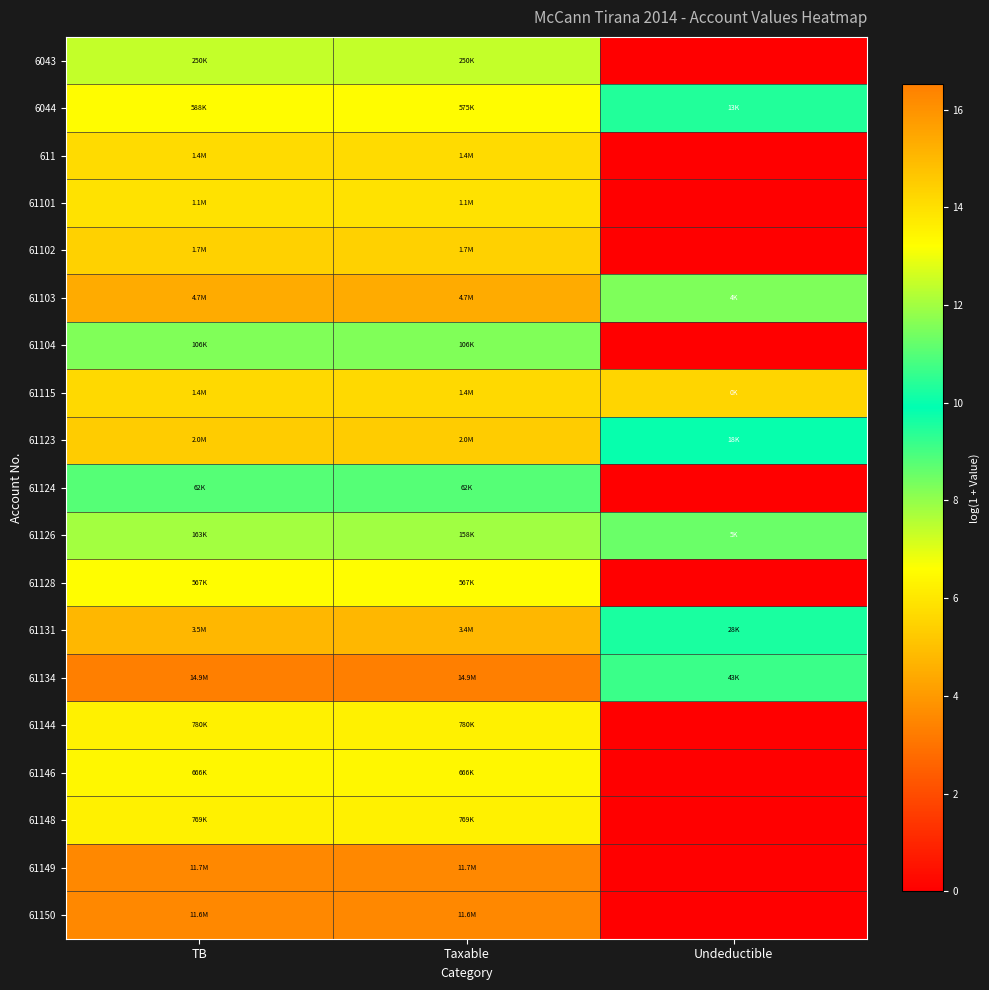

What is the difference between the highest and lowest values at Undeductible?

10.7